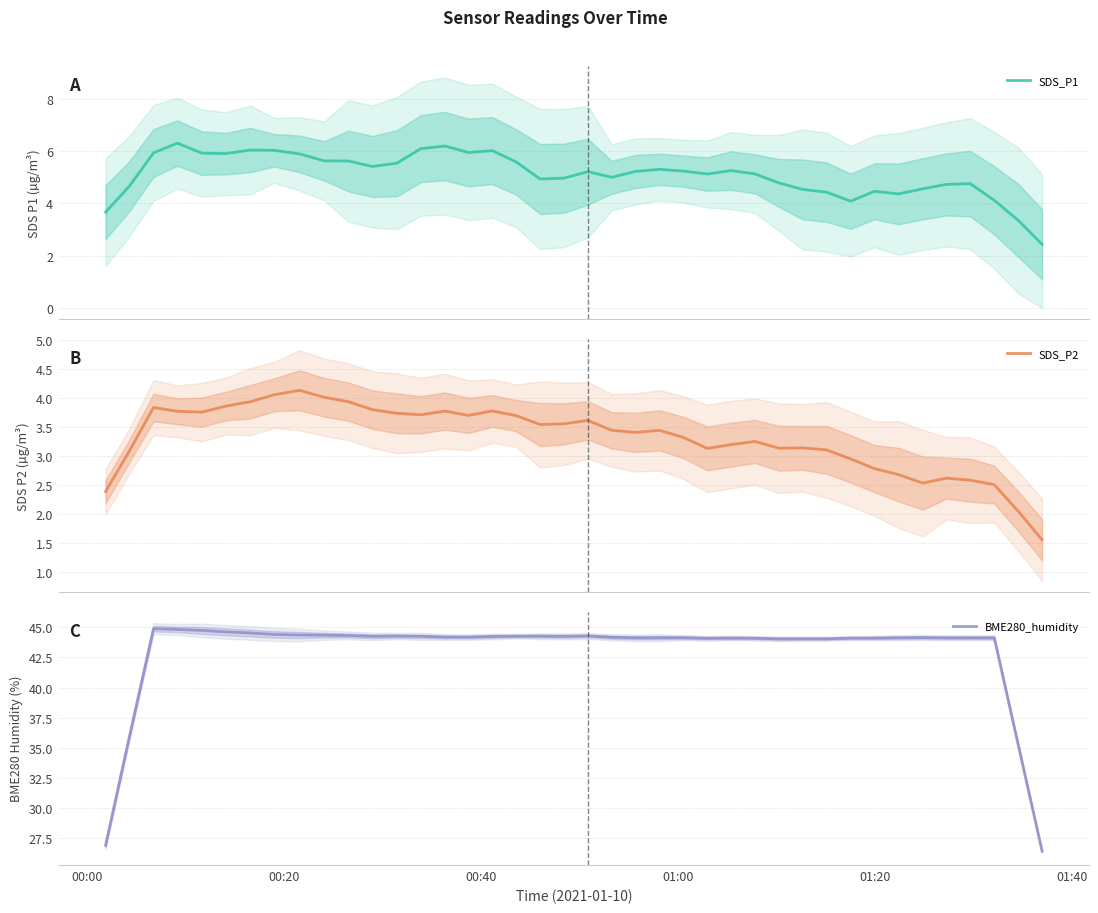

Reading left to right, transcribe all the data shown in this chart.

SDS_P1: 3.7	4.7	5.9	6.3	5.9	5.9	6.0	6.0	5.9	5.6	5.6	5.4	5.5	6.1	6.2	5.9	6.0	5.6	4.9	5.0	5.2	5.0	5.2	5.3	5.2	5.1	5.2	5.1	4.8	4.5	4.4	4.1	4.5	4.4	4.6	4.7	4.8	4.1	3.4	2.4
SDS_P2: 2.4	3.1	3.8	3.8	3.8	3.9	3.9	4.0	4.1	4.0	3.9	3.8	3.7	3.7	3.8	3.7	3.8	3.7	3.5	3.5	3.6	3.4	3.4	3.4	3.3	3.1	3.2	3.2	3.1	3.1	3.1	2.9	2.8	2.7	2.5	2.6	2.6	2.5	2.0	1.6
BME280_humidity: 26.9	35.9	44.9	44.8	44.7	44.6	44.5	44.4	44.4	44.3	44.3	44.2	44.3	44.2	44.2	44.2	44.2	44.3	44.3	44.2	44.3	44.2	44.1	44.1	44.1	44.1	44.1	44.1	44.0	44.0	44.0	44.1	44.1	44.1	44.1	44.1	44.1	44.1	35.3	26.5